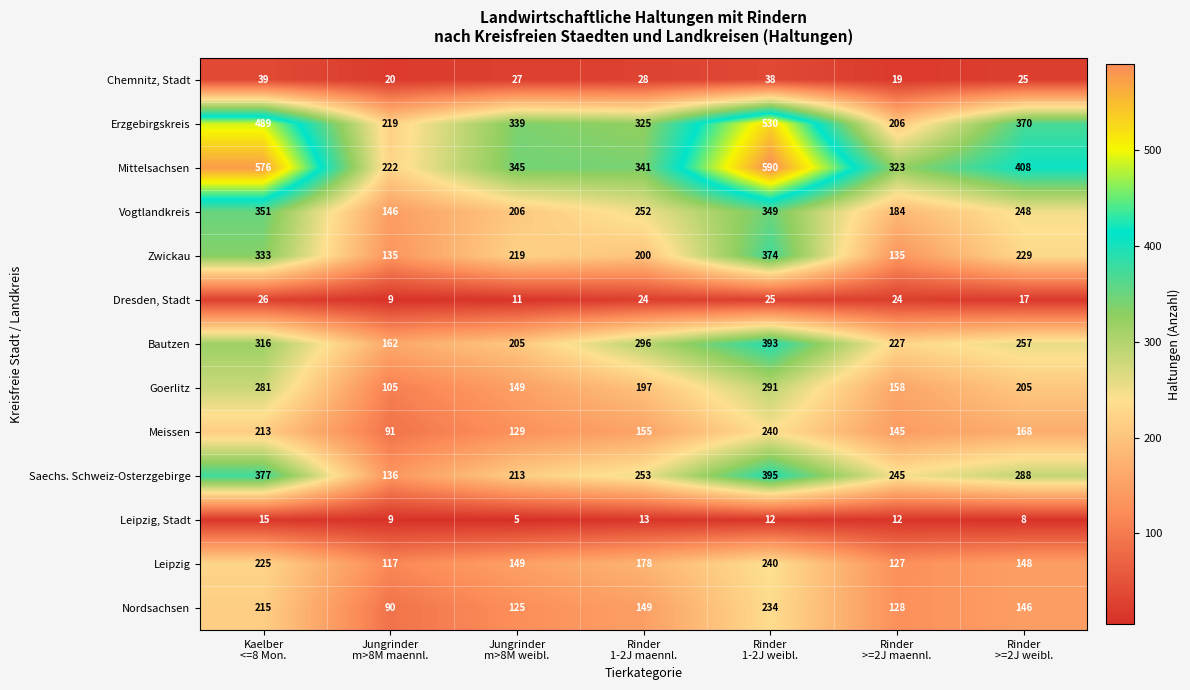

Which series has the widest spread of values?

Mittelsachsen